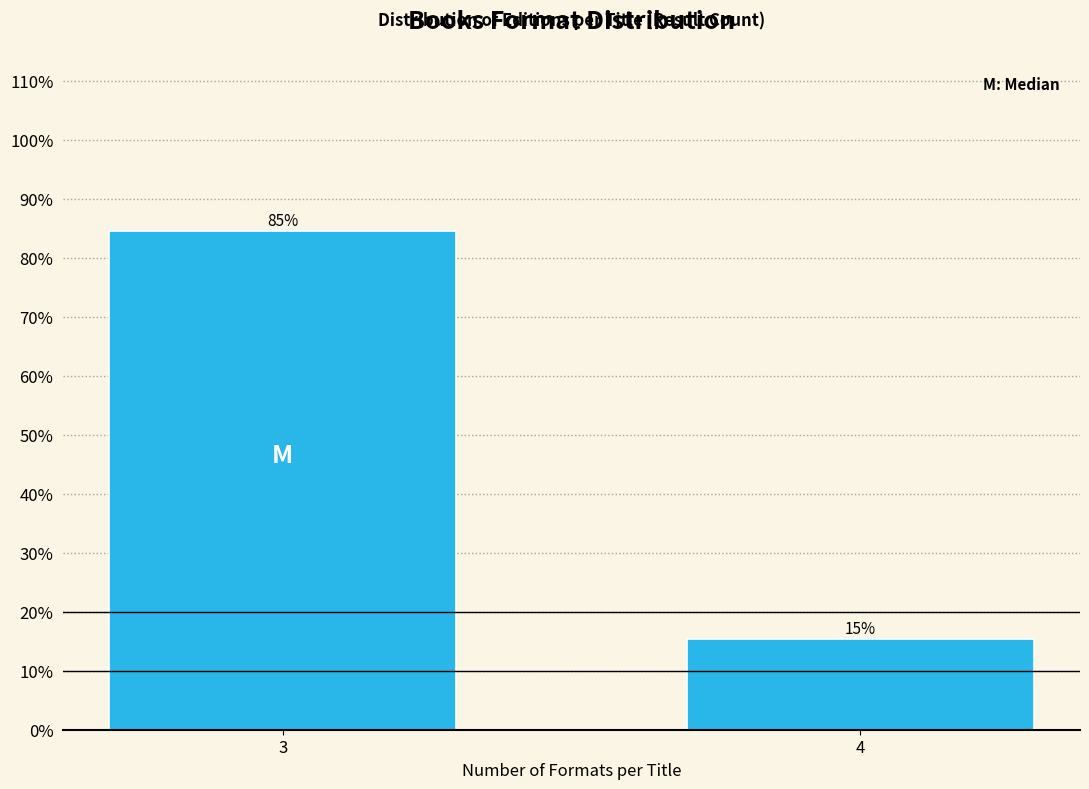

What is the sum of all values?

100.0